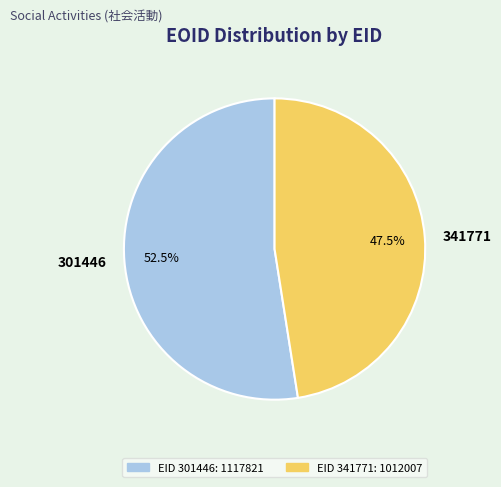

What is the smallest slice in the pie chart?

341771